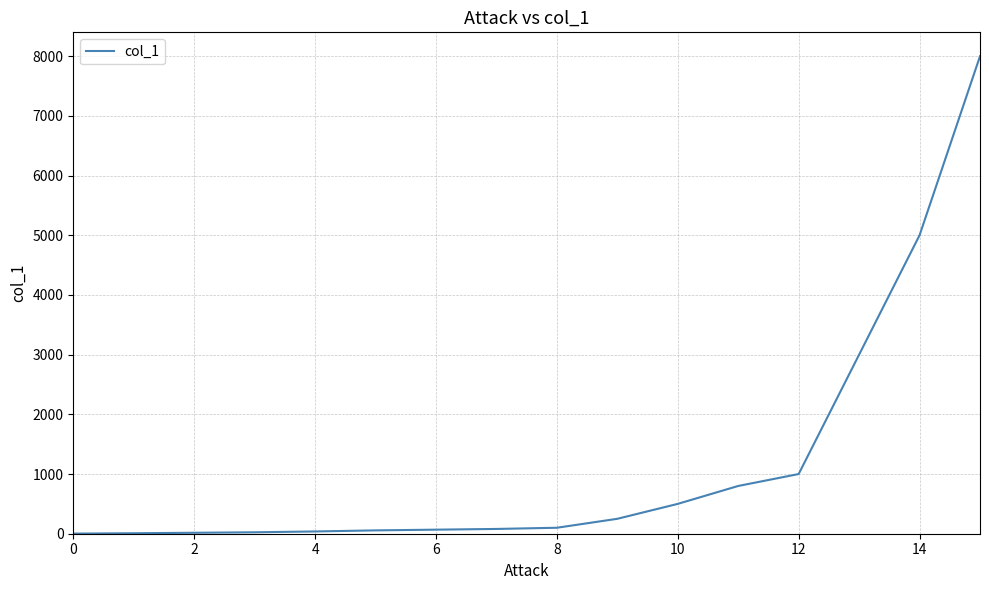

What is the maximum value shown in the chart?

8000